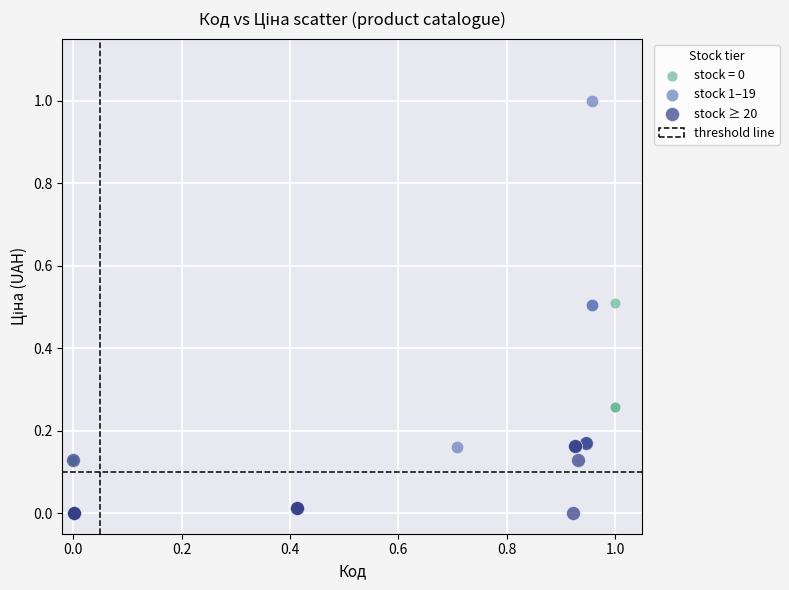

Which series has the largest Y range (max minus min)?

stock 1–19